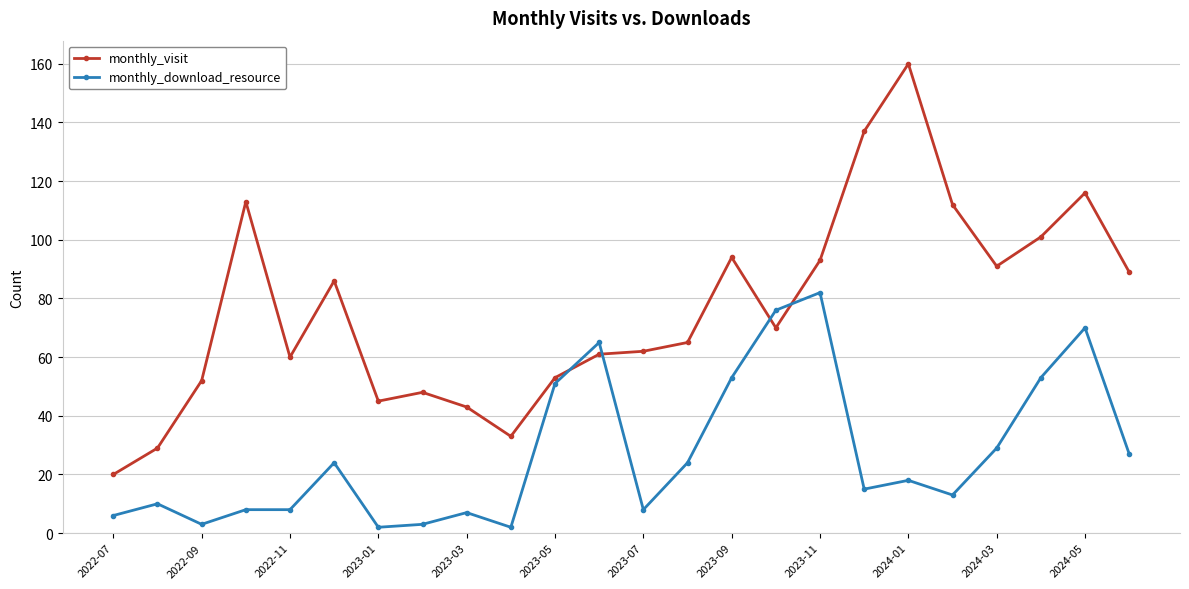

List the series in order of their peak value, lowest first.

monthly_download_resource, monthly_visit